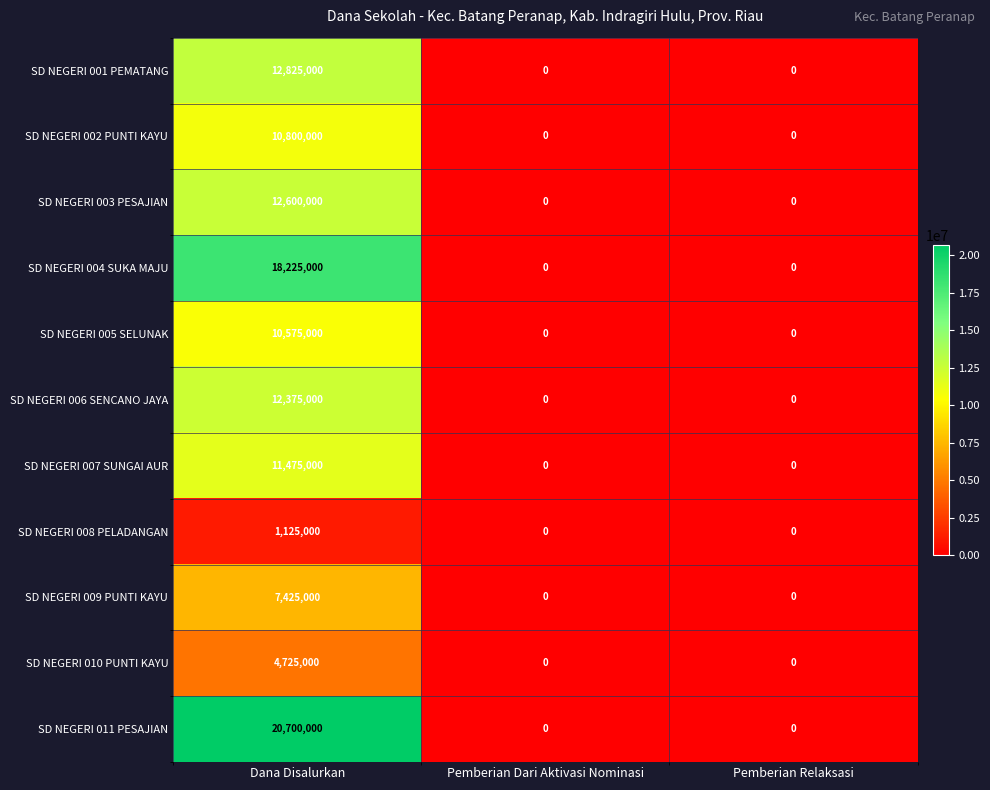

Which series has the widest spread of values?

SD NEGERI 011 PESAJIAN